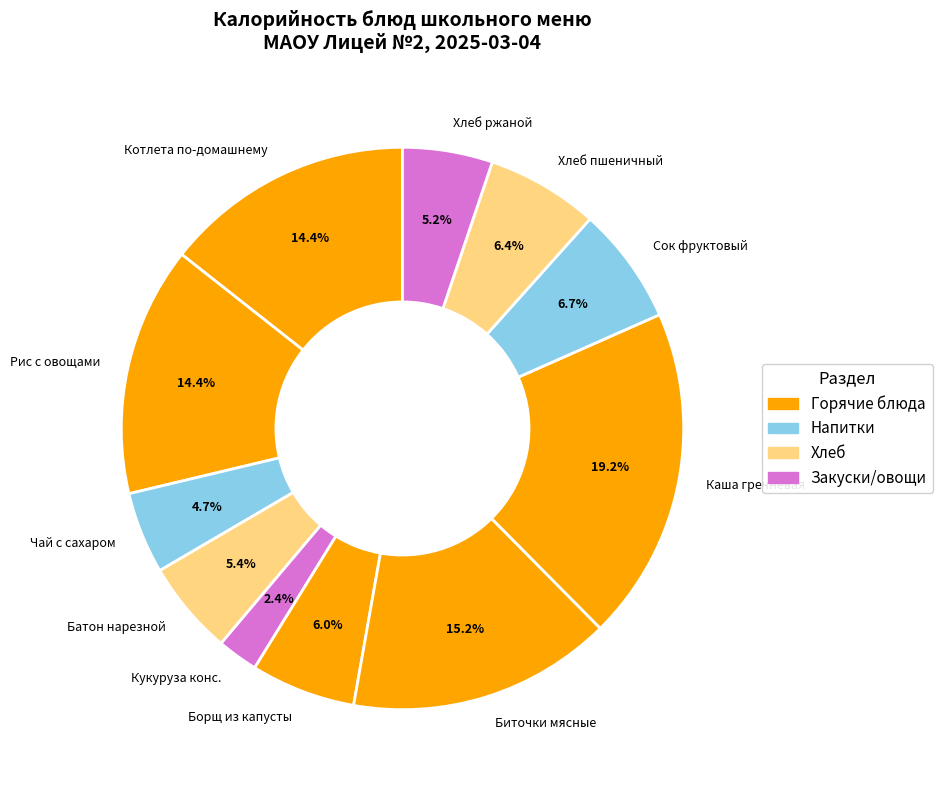

Which slice is the largest?

Каша гречневая